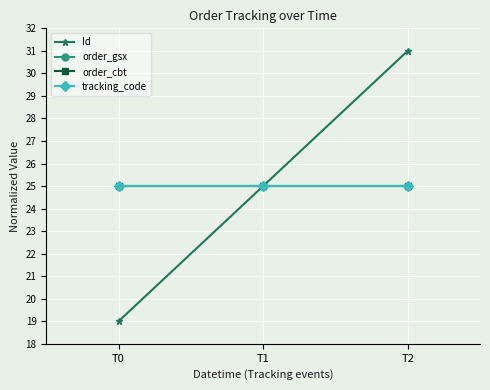

Does the chart have visible grid lines?

Yes